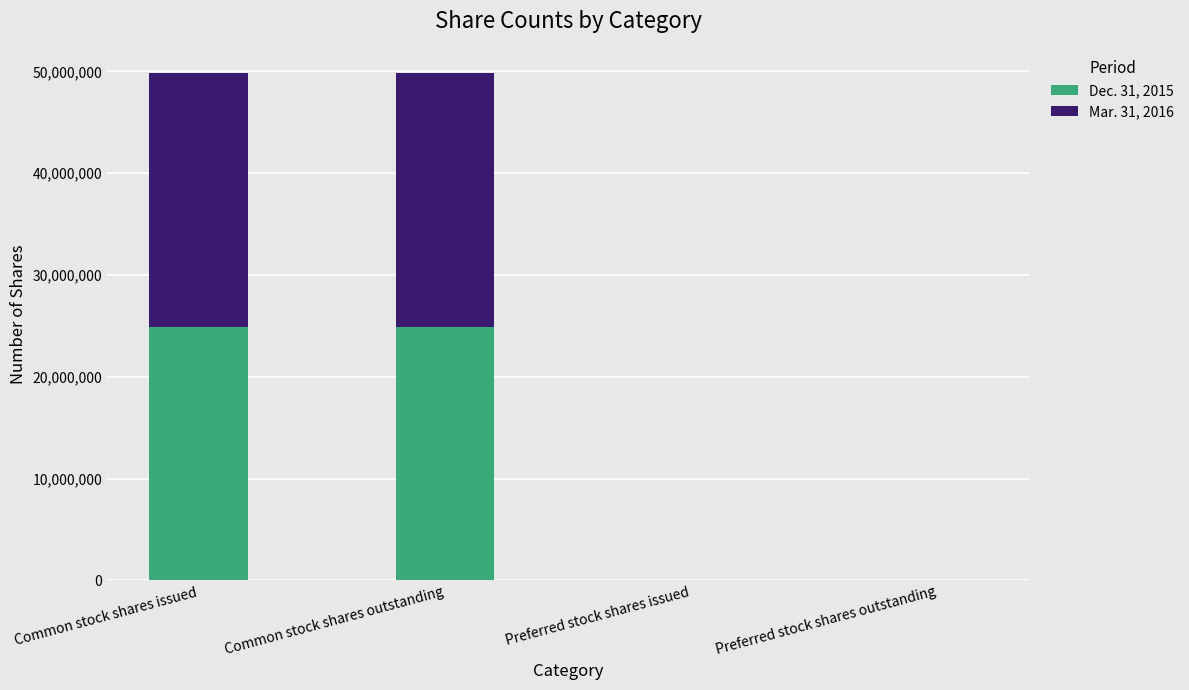

What is the total value across all series at Common stock shares issued?

49868607